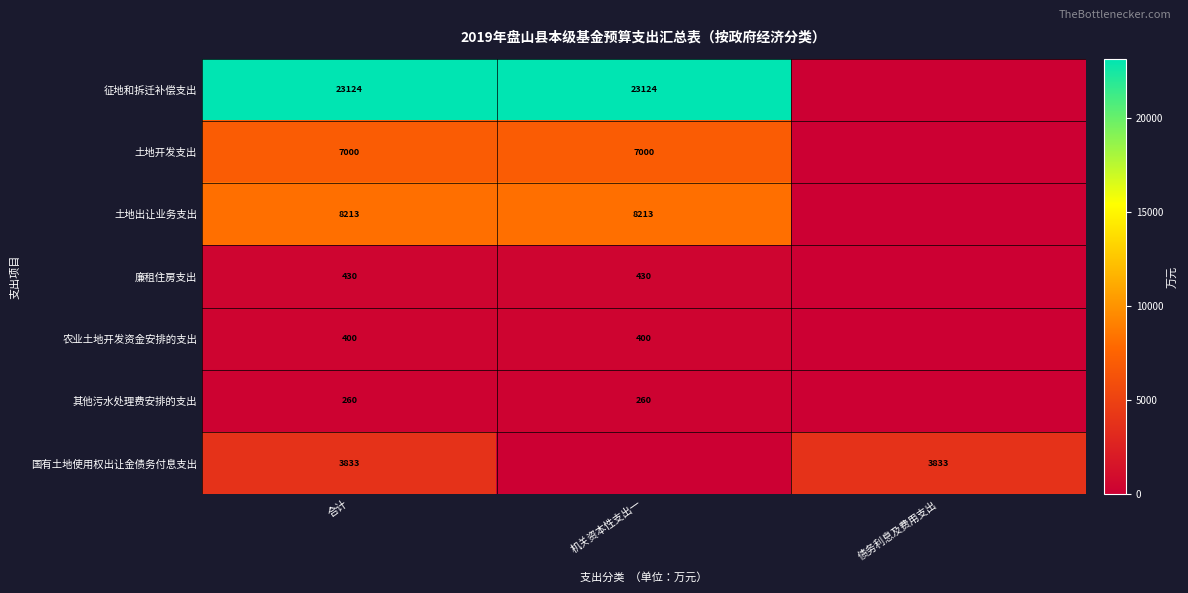

What is the spread (max minus min) of values at 合计?

22864